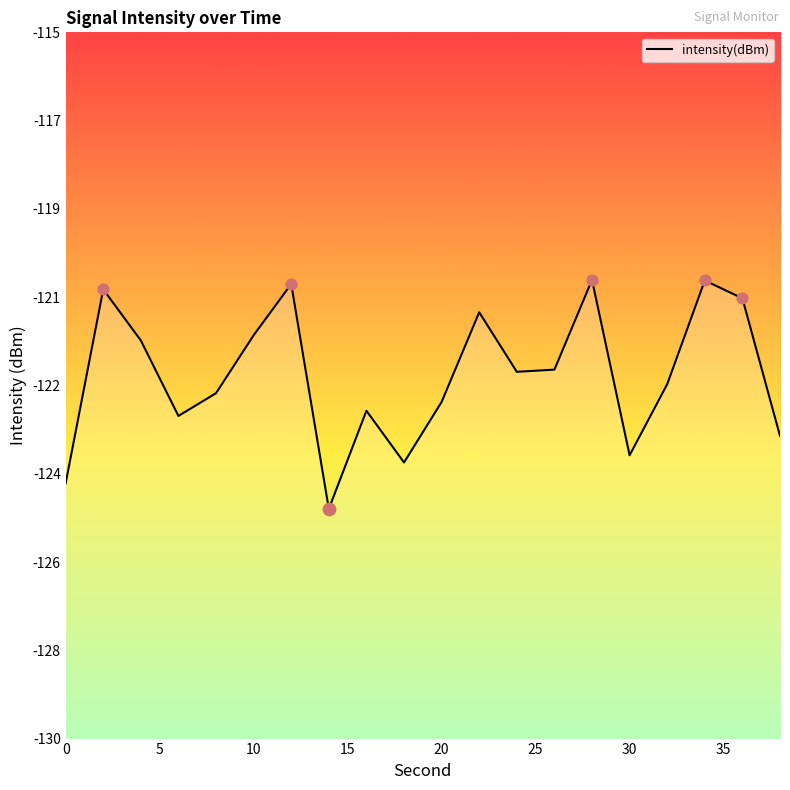

Which has a higher value, 25 or 10?

25